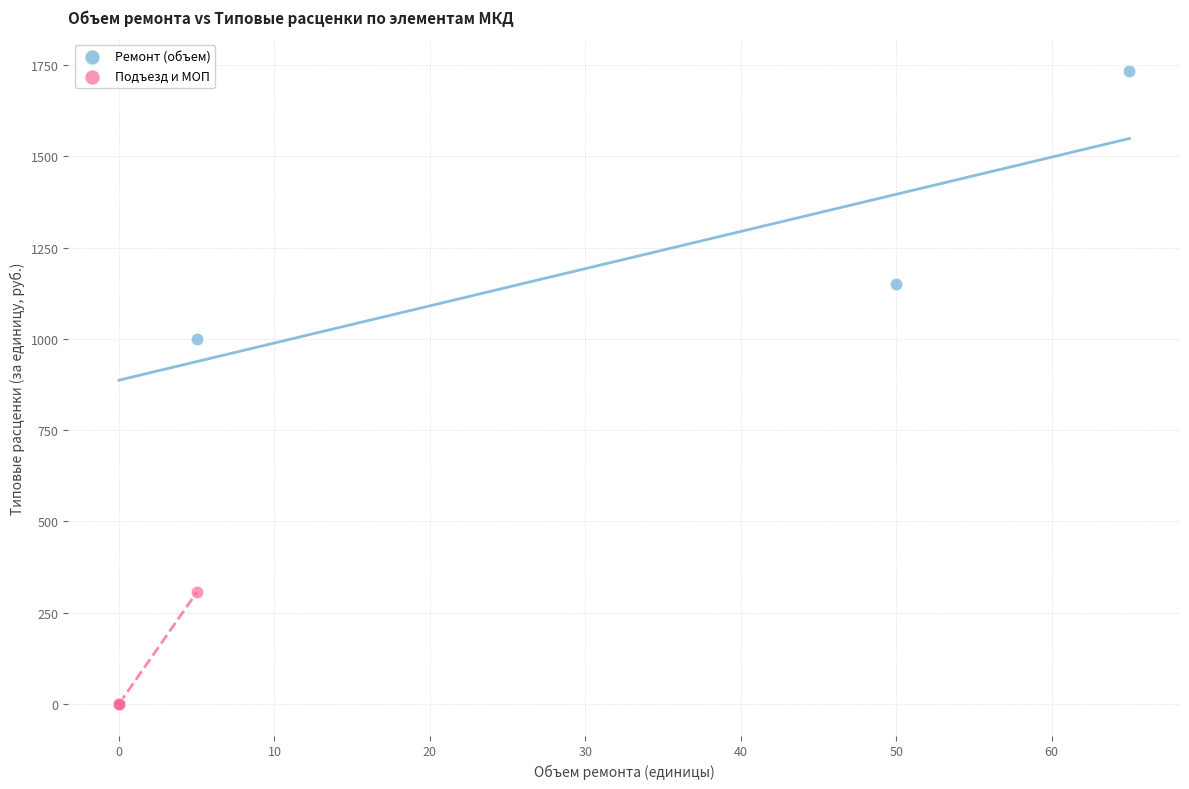

Which series contains the highest Y value?

Ремонт (объем)